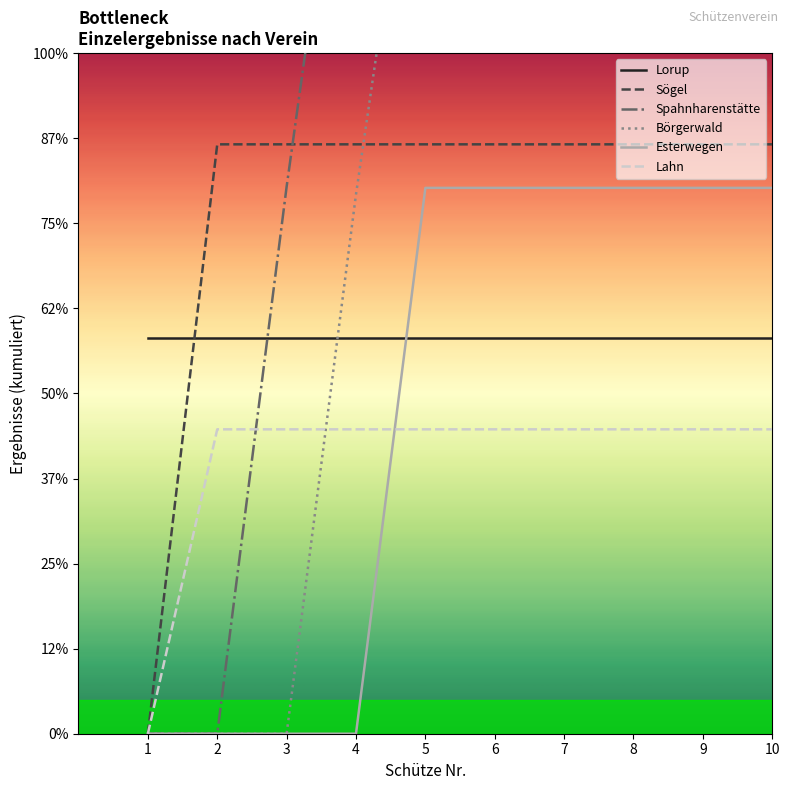

Reading right to left, what are all the values shown in this chart?

Lorup: 10=232.5	9=232.5	8=232.5	7=232.5	6=232.5	5=232.5	4=232.5	3=232.5	2=232.5	1=232.5
Sögel: 10=346.4	9=346.4	8=346.4	7=346.4	6=346.4	5=346.4	4=346.4	3=346.4	2=346.4	1=0.0
Spahnharenstätte: 10=765.7	9=765.7	8=765.7	7=765.7	6=765.7	5=765.7	4=614.2	3=321.5	2=0.0	1=0.0
Börgerwald: 10=844.7	9=844.7	8=844.7	7=844.7	6=844.7	5=596.1	4=317.0	3=0.0	2=0.0	1=0.0
Esterwegen: 10=320.8	9=320.8	8=320.8	7=320.8	6=320.8	5=320.8	4=0.0	3=0.0	2=0.0	1=0.0
Lahn: 10=178.9	9=178.9	8=178.9	7=178.9	6=178.9	5=178.9	4=178.9	3=178.9	2=178.9	1=0.0